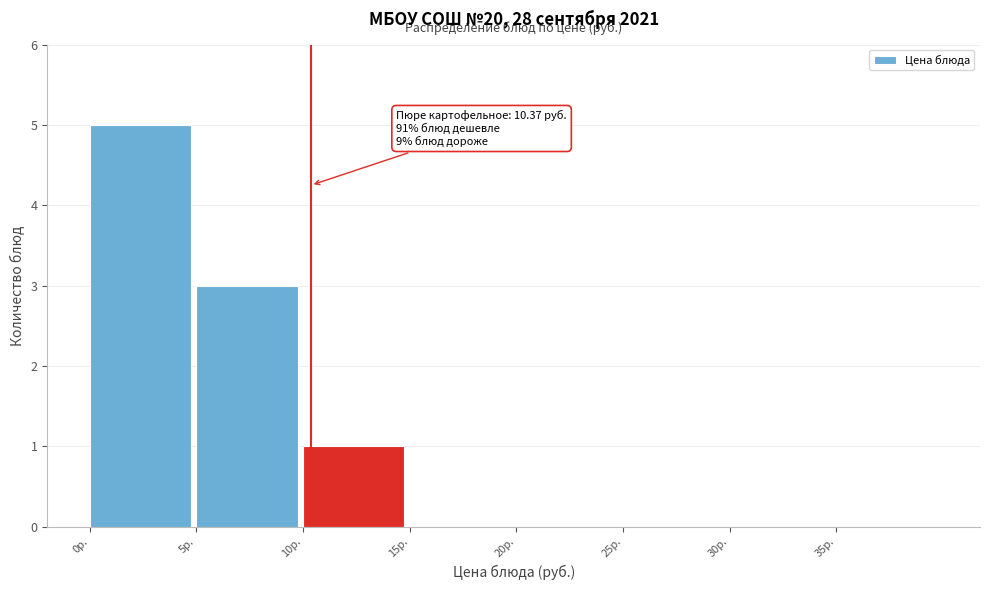

Over which range of the x-axis is the bar tallest?

0 to 5